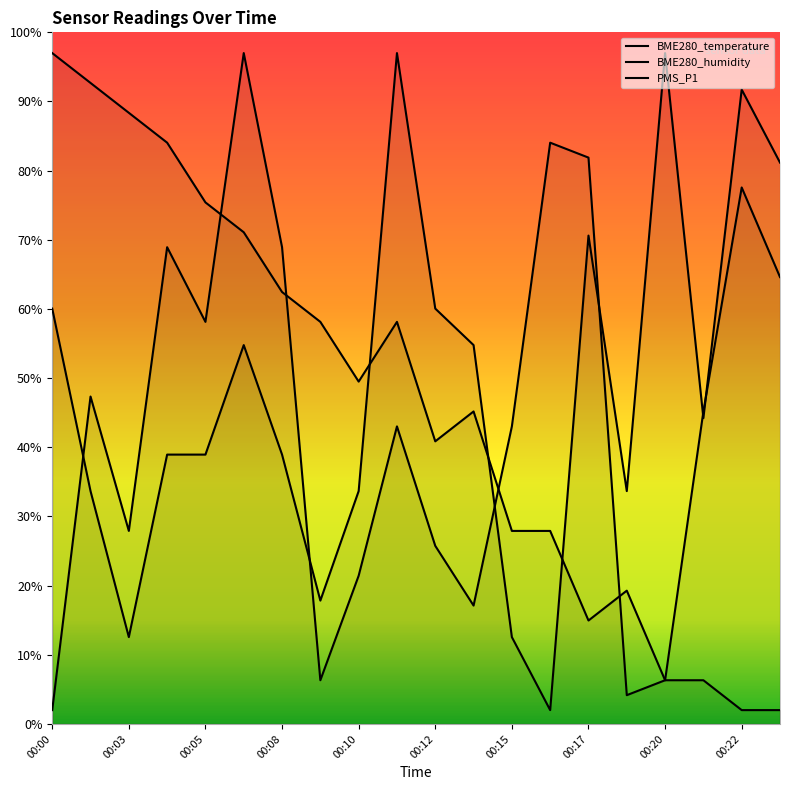

Between 00:09 and 00:23, which series saw the biggest shift?

PMS_P1